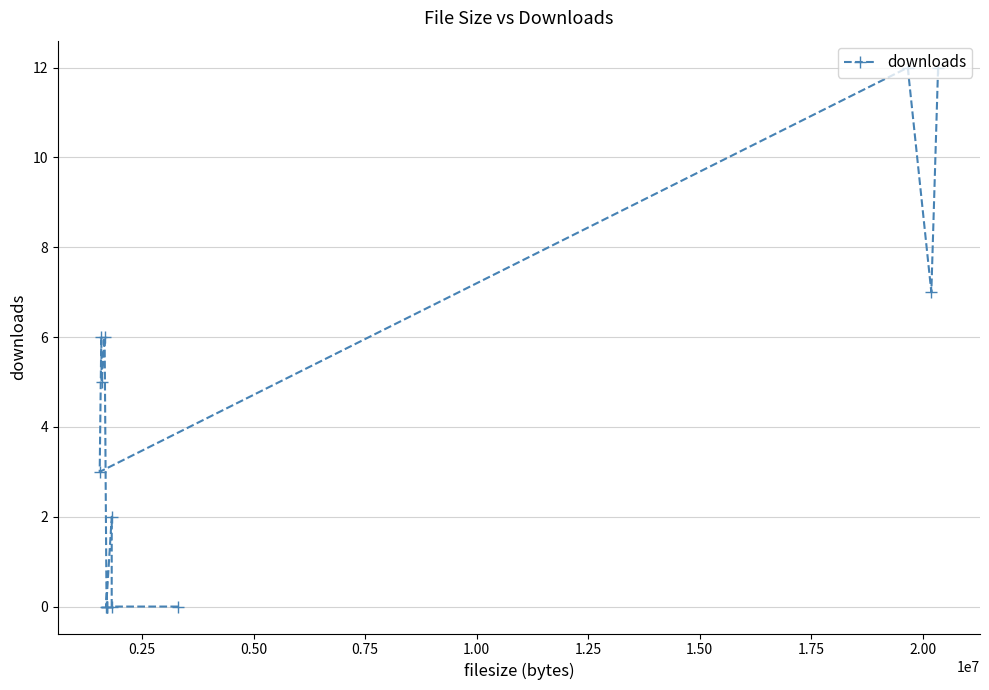

How many lines are shown in the chart?

1